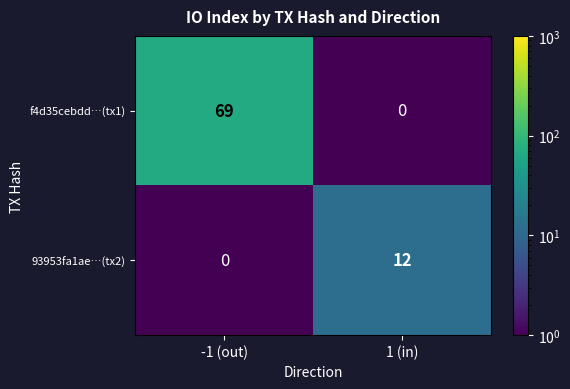

At which category is the sum across all series the highest?

-1 (out)